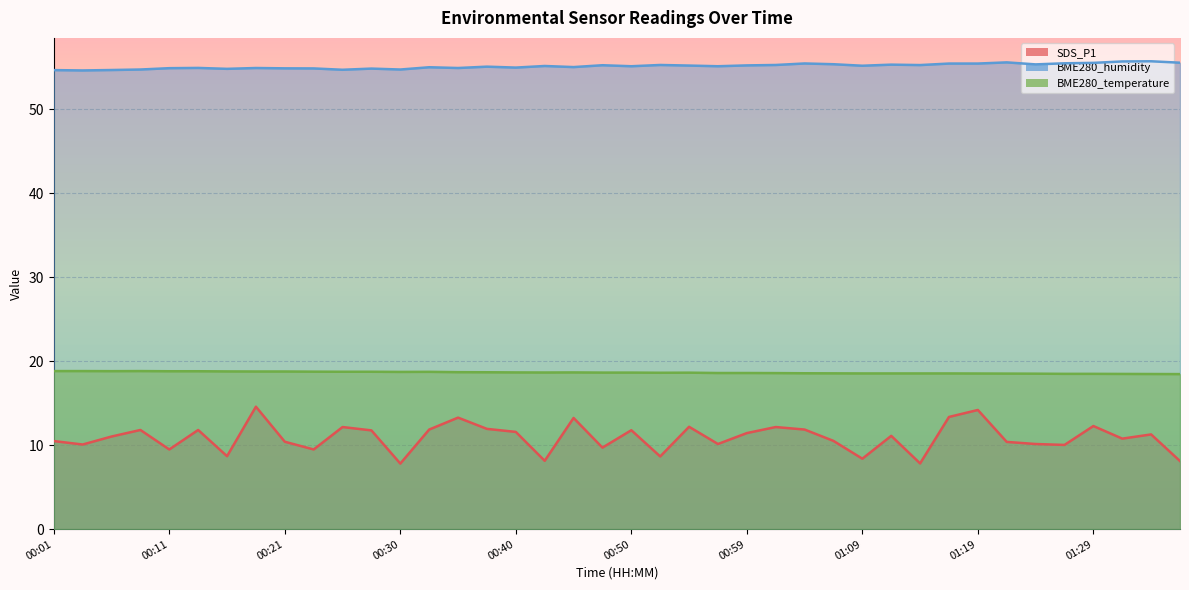

Which category has the highest value in the BME280_humidity series?

01:33